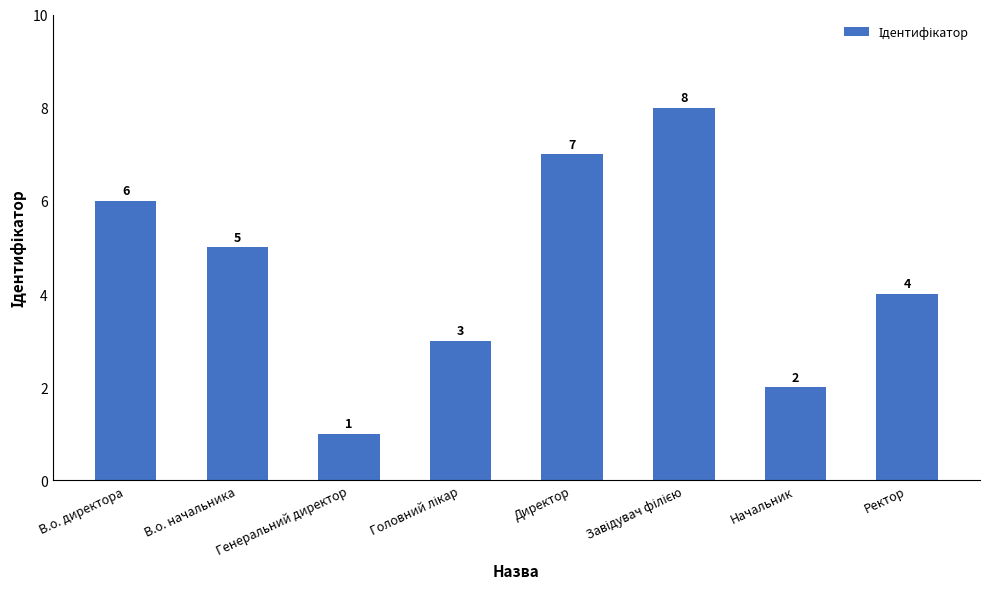

The chart shows a value of 7 at Директор. True or false?

True